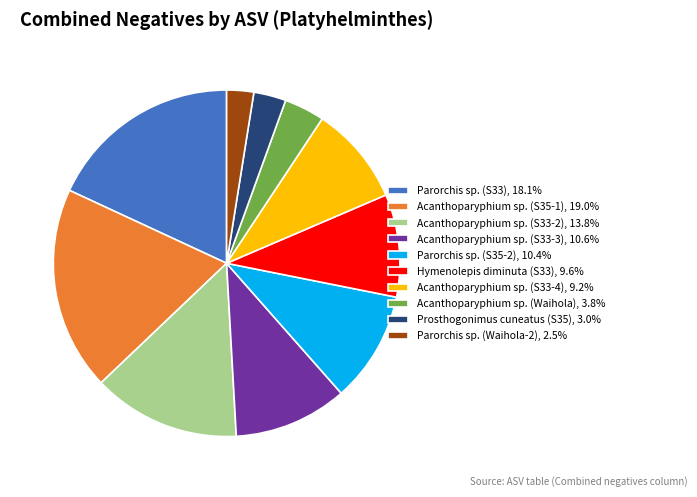

The Acanthoparyphium sp. (S33-3) slice represents 18% of the pie. True or false?

False